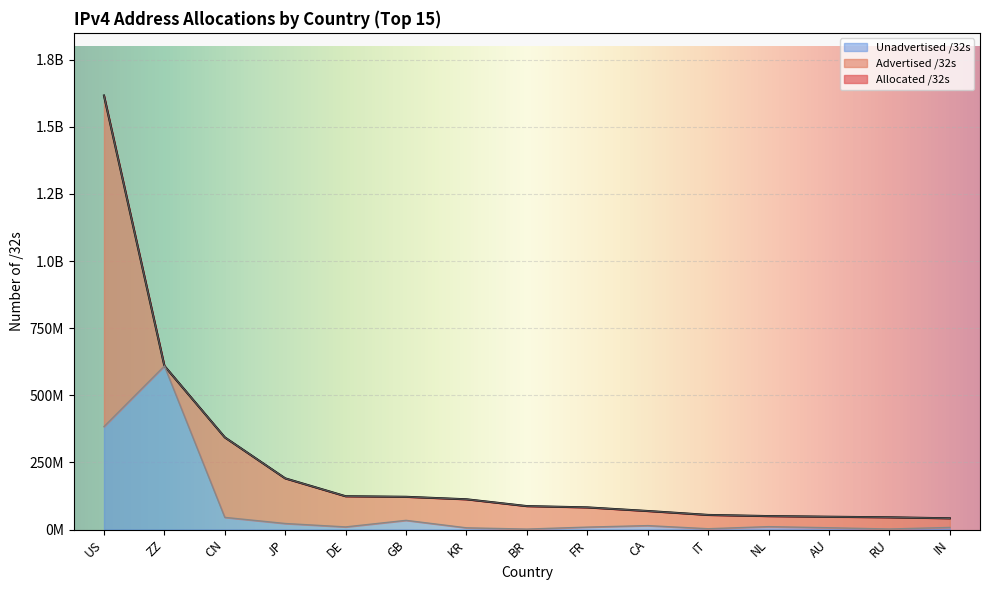

What is the maximum value shown in the chart?

1616396640